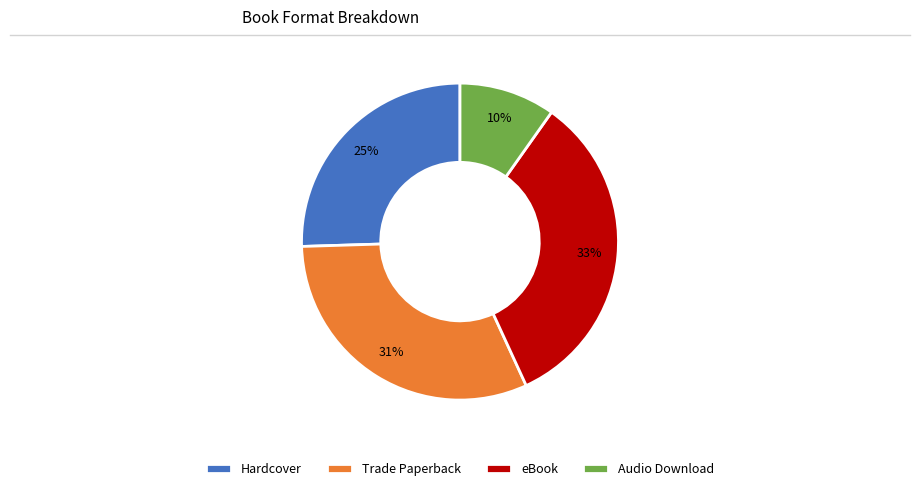

What percentage is the Audio Download slice, to the nearest percent?

10%